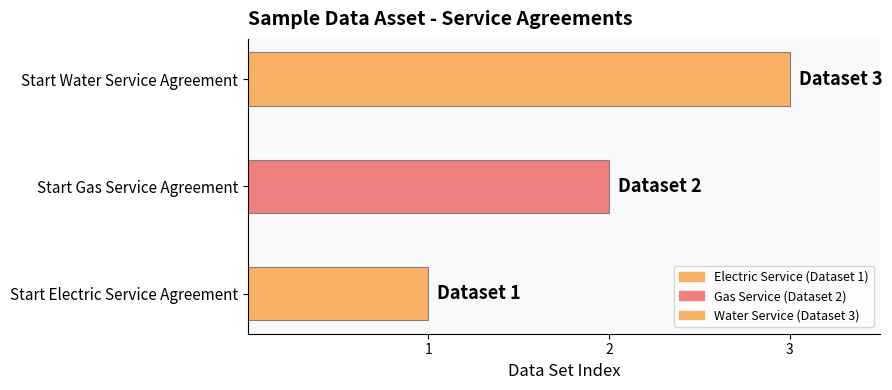

Rank the categories by value from highest to lowest.

Start Water Service Agreement, Start Gas Service Agreement, Start Electric Service Agreement